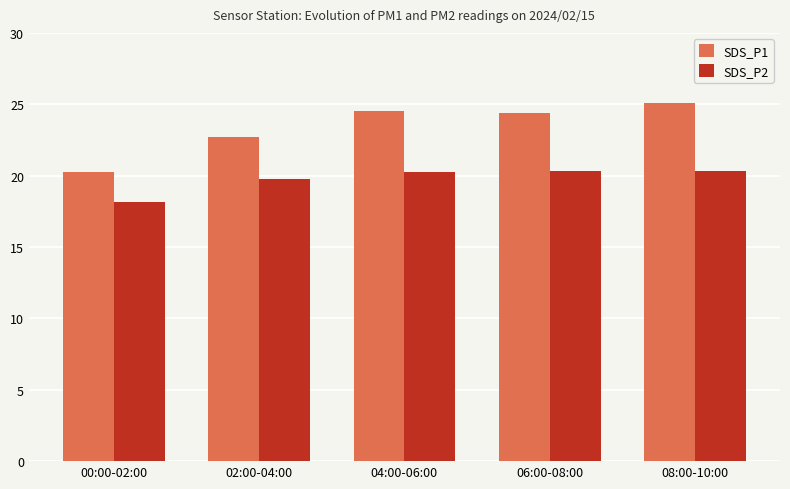

Reading left to right, transcribe all the data shown in this chart.

SDS_P1: 00:00-02:00=20.2	02:00-04:00=22.7	04:00-06:00=24.5	06:00-08:00=24.4	08:00-10:00=25.1
SDS_P2: 00:00-02:00=18.2	02:00-04:00=19.8	04:00-06:00=20.3	06:00-08:00=20.3	08:00-10:00=20.3